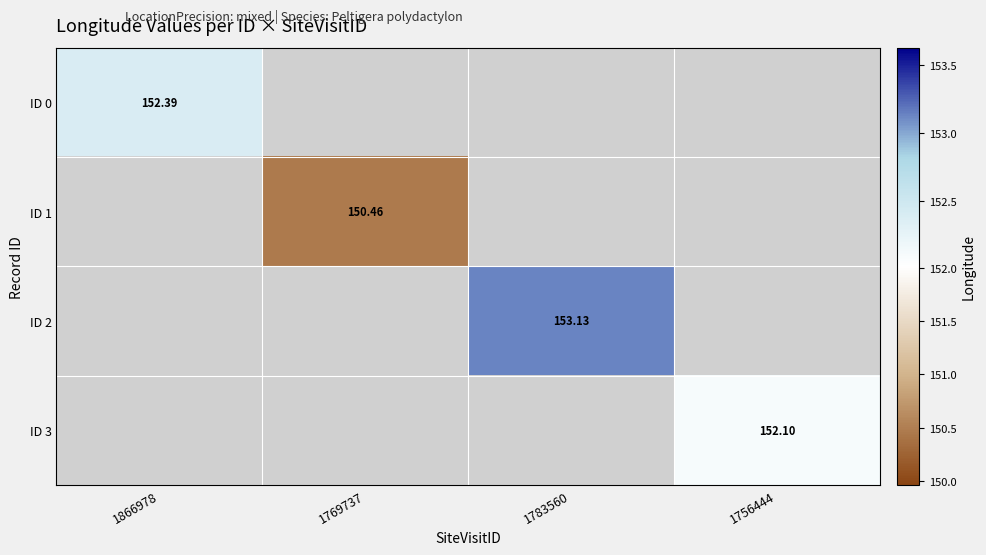

Between 1756444 and 1783560, which is larger?

1783560